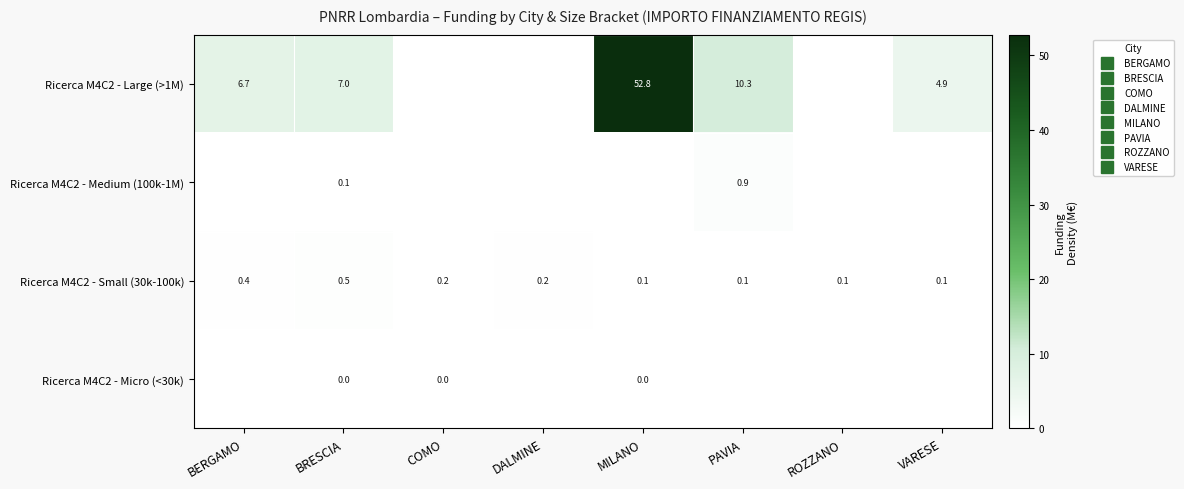

How many Ricerca M4C2 - Micro (<30k) values are between 0 and 1?

8